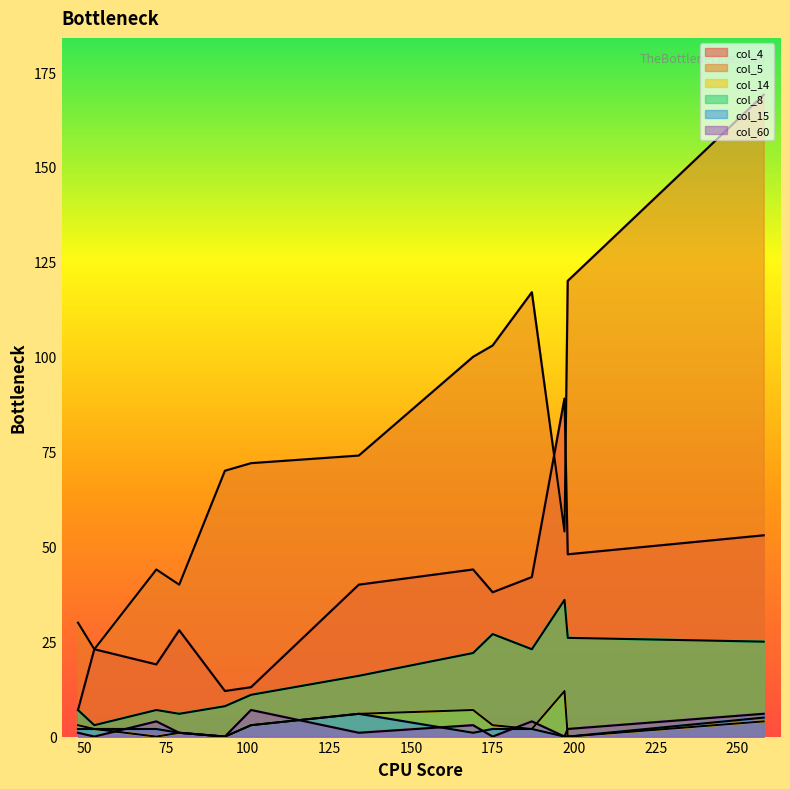

What is the difference between the maximum and minimum values in the col_15 series?

6